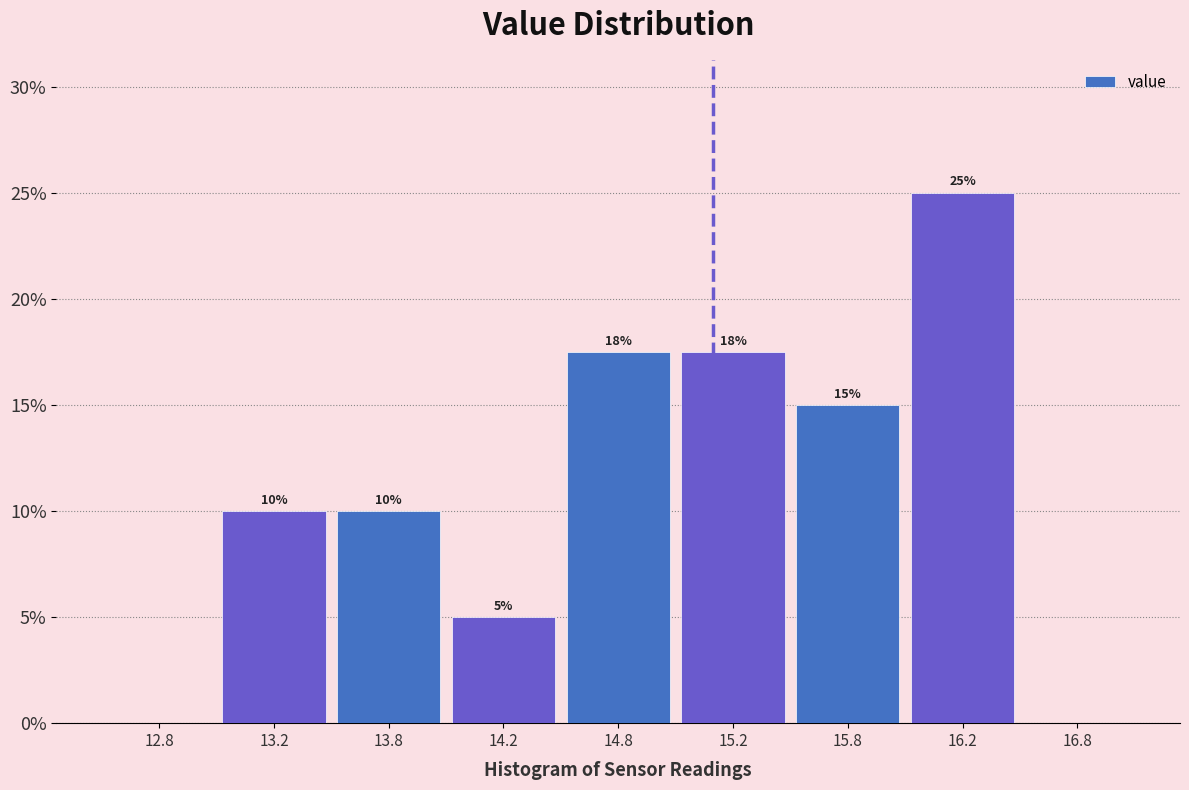

What is the change in value from 15.8 to 16.8?

-15.0